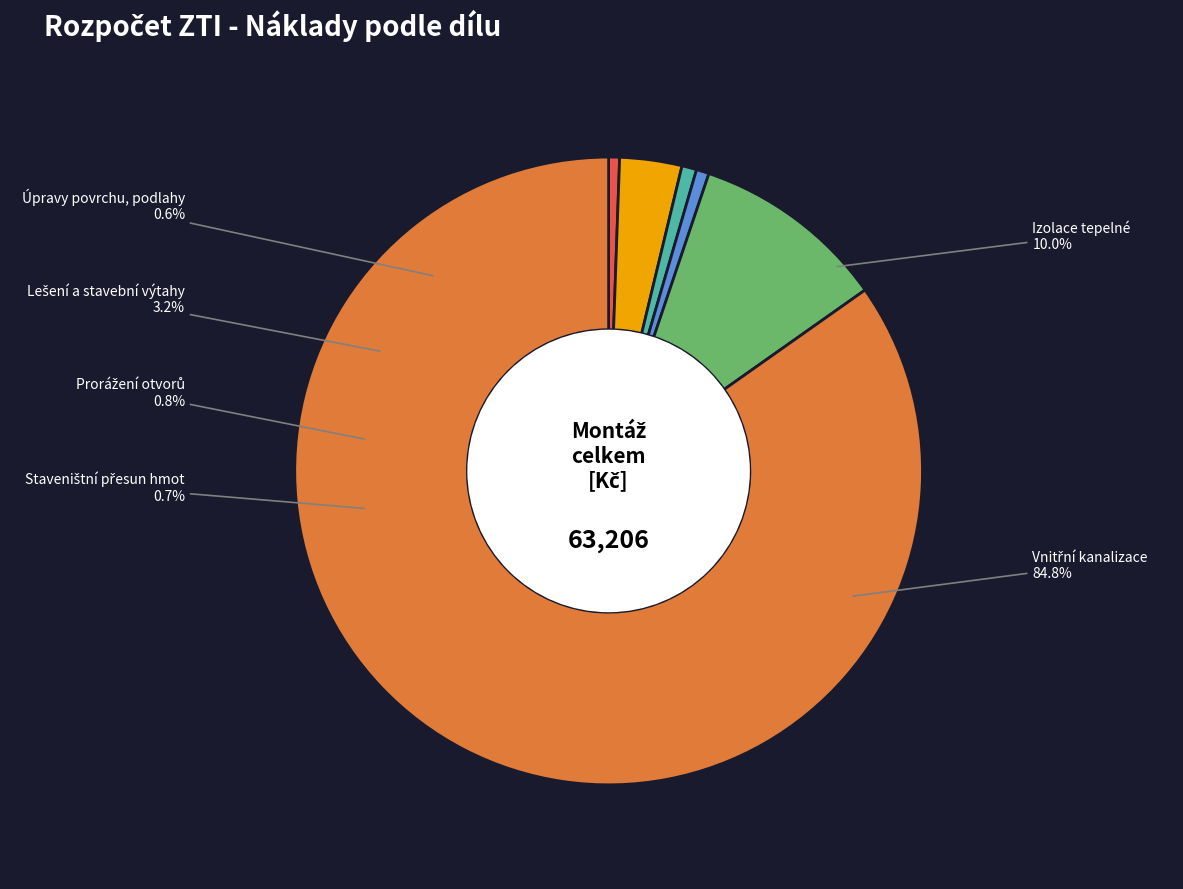

Which category has the biggest portion of the pie?

Vnitřní kanalizace